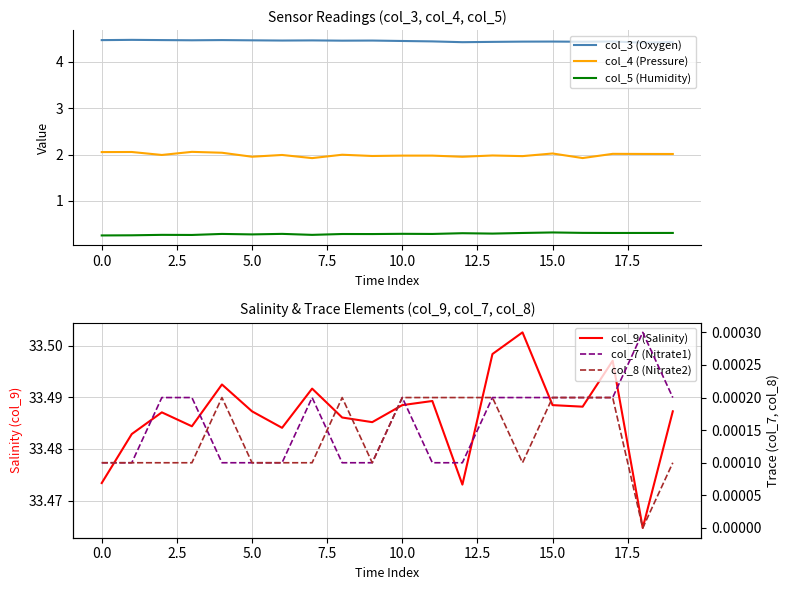

What is the value of the col_9 (Salinity) point at the 10th from the left?

33.5